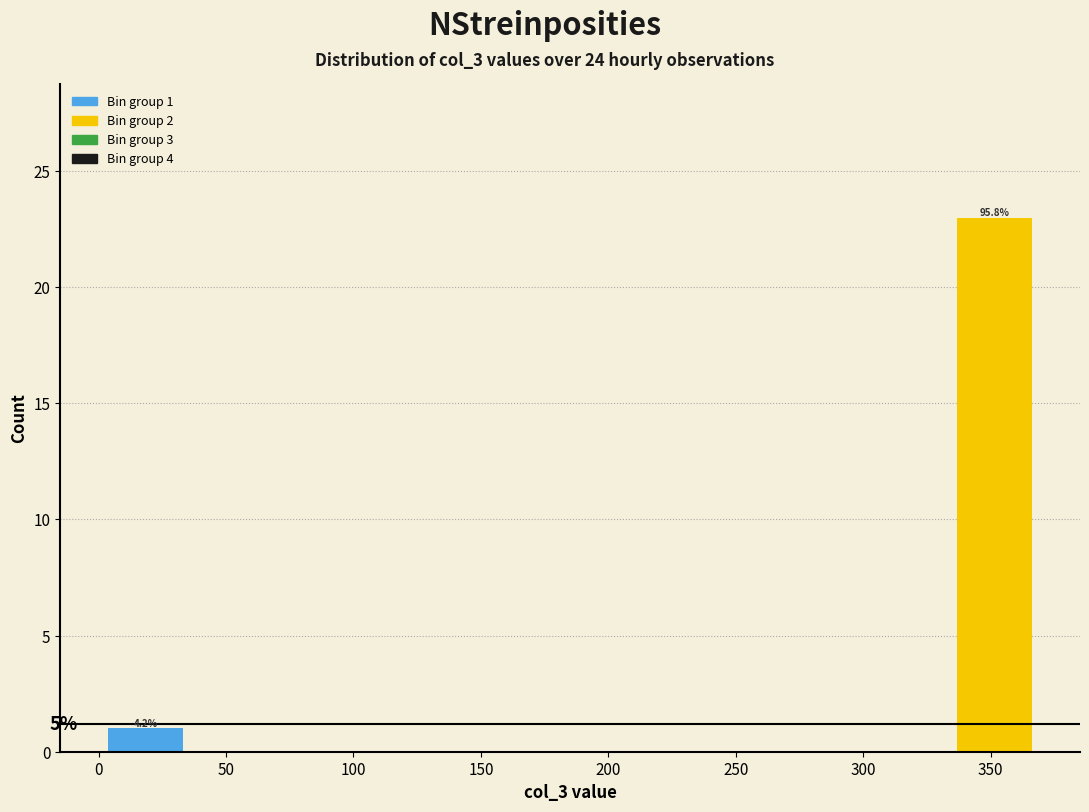

Which range on the x-axis has the tallest bar?

333 to 370